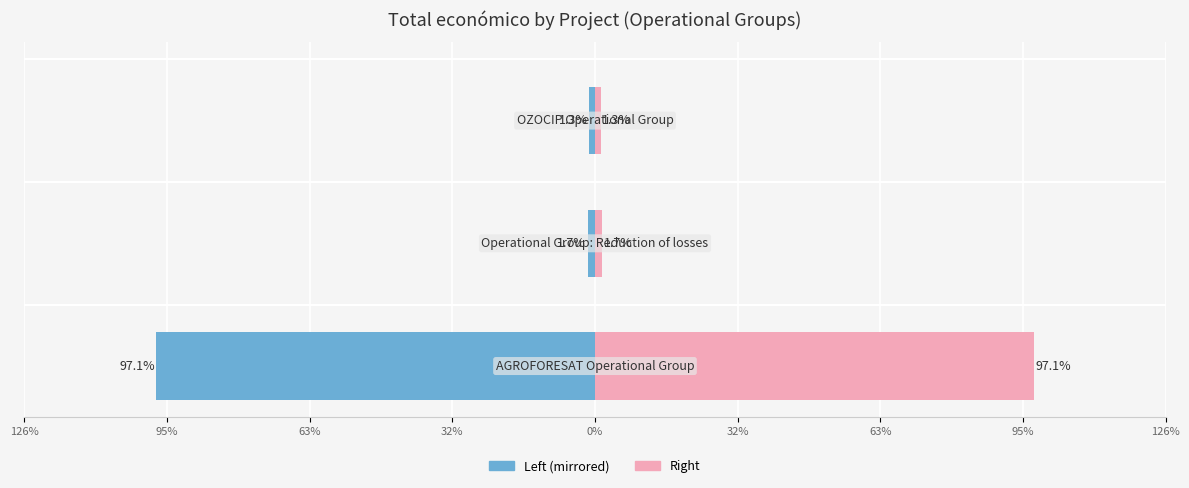

What is the difference between the Total económico (left) values at 63% and 95%?

0.4